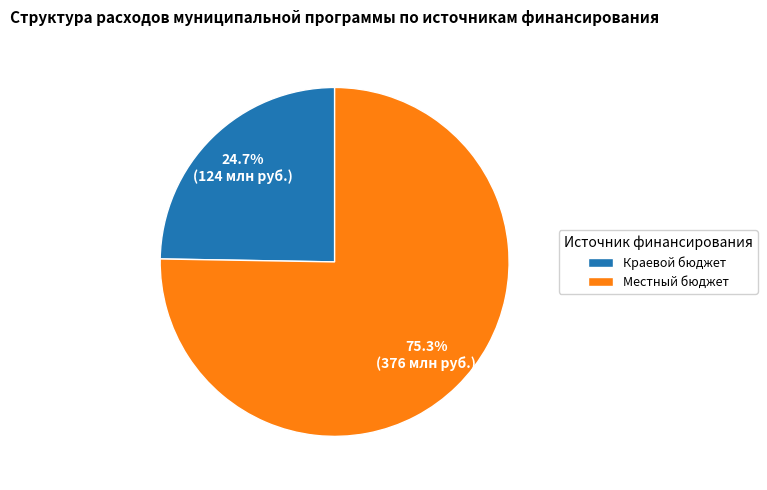

Rank the categories by value from highest to lowest.

Местный бюджет, Краевой бюджет